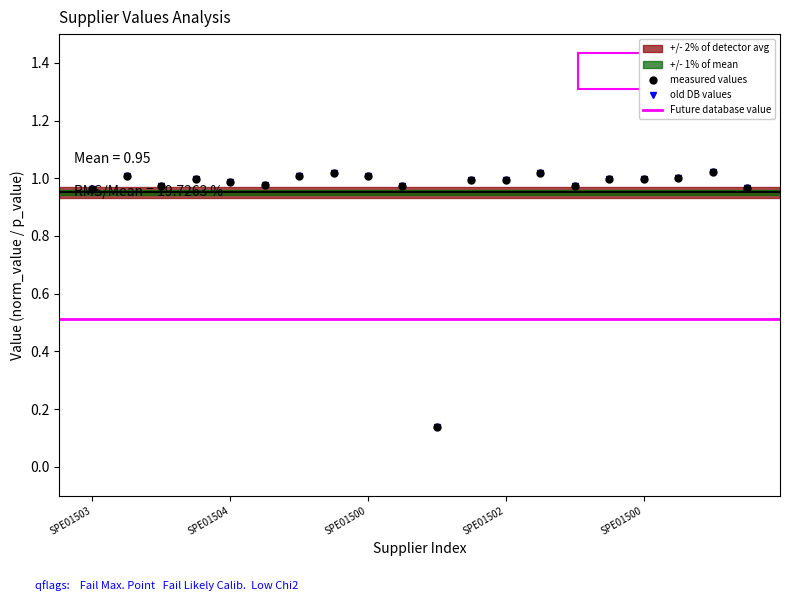

What is the difference between the maximum and second lowest values in the value series?

0.1